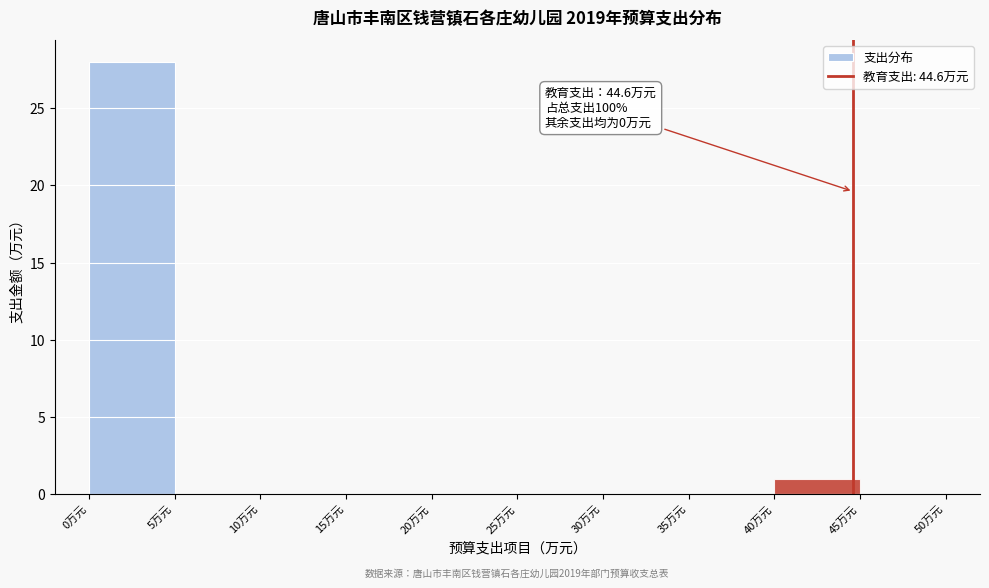

Over which range of the x-axis is the bar tallest?

0 to 5